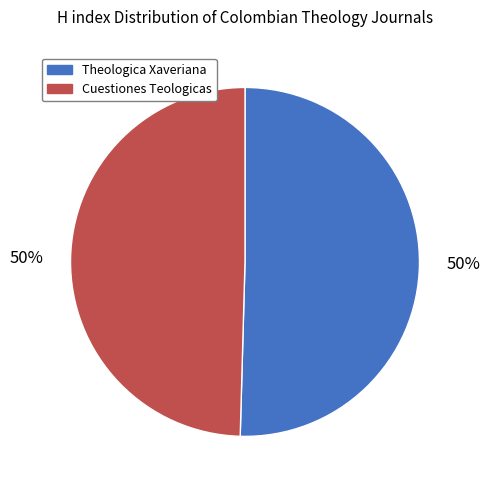

Is the sum of Theologica Xaveriana and Cuestiones Teologicas greater than half?

Yes